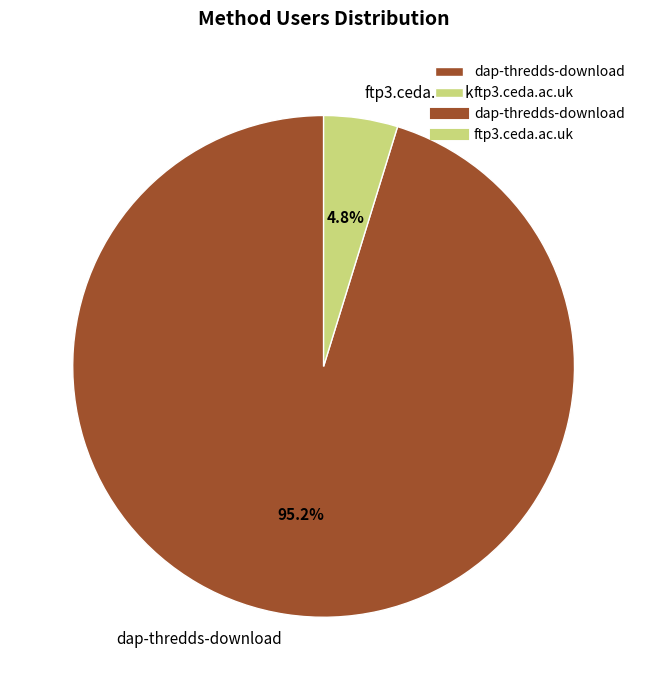

To the nearest percent, what portion does dap-thredds-download represent?

95%